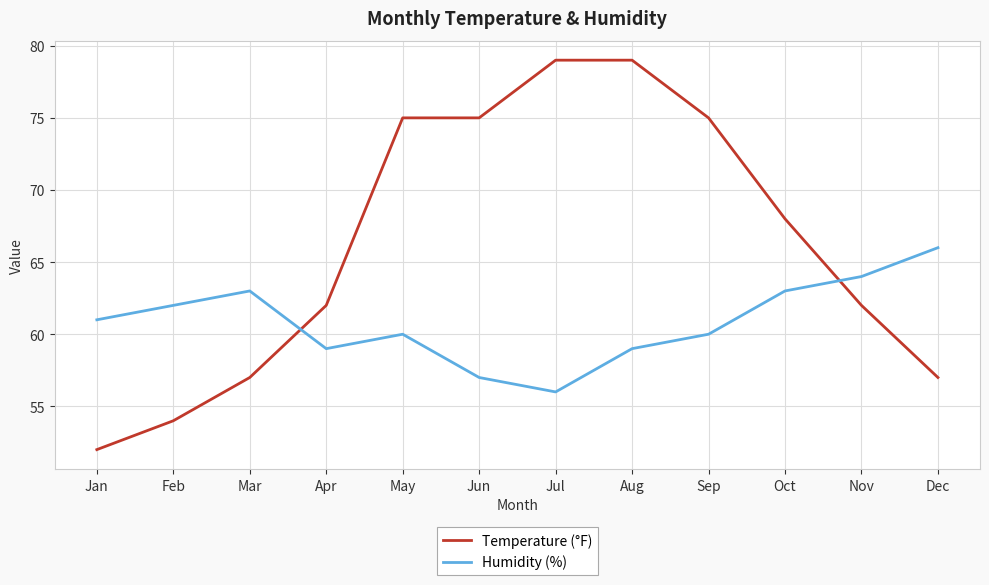

Which series has the largest total across all categories?

Temperature (°F)